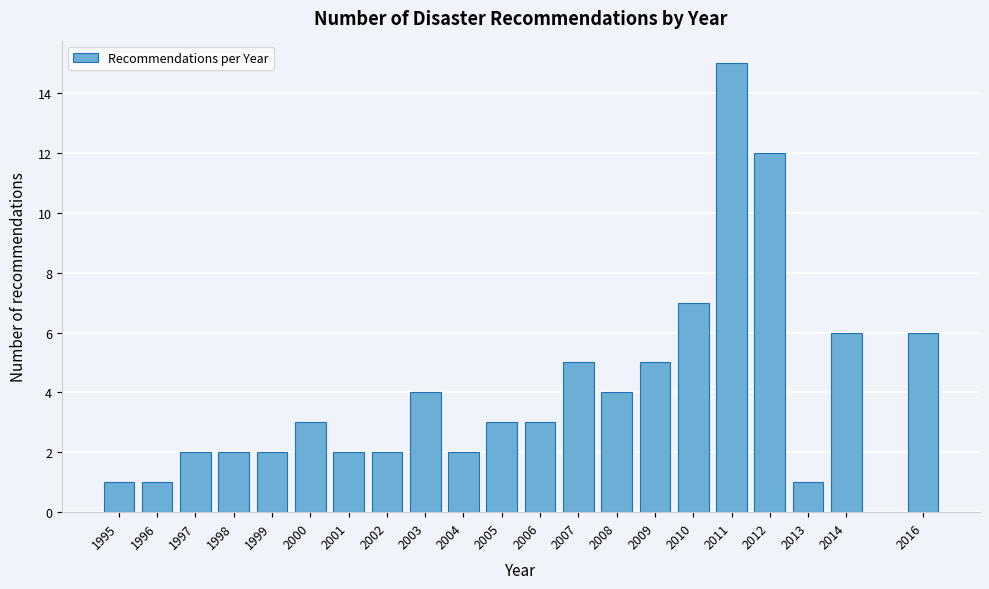

Reading right to left, extract all data points from this chart.

2016=6	2014=6	2013=1	2012=12	2011=15	2010=7	2009=5	2008=4	2007=5	2006=3	2005=3	2004=2	2003=4	2002=2	2001=2	2000=3	1999=2	1998=2	1997=2	1996=1	1995=1